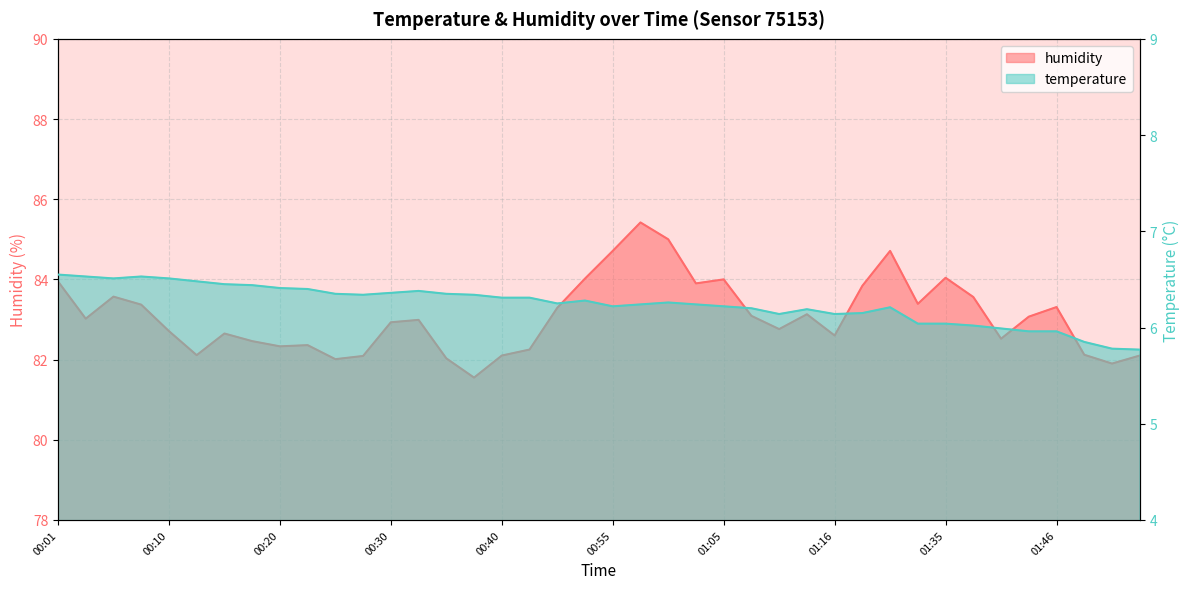

What is the maximum value shown in the chart?

85.4